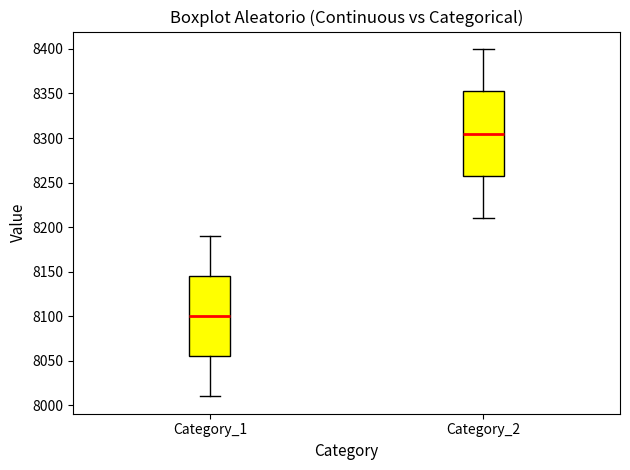

Reading left to right, read every box against the y-axis: the position of its median line, the range the box covers, and the ends of its whiskers. The values are not printed on the chart, so give them approximately, as read against the axis.

Category_1: median 8100, box 8055 to 8145, whiskers 8010 to 8190
Category_2: median 8305, box 8260 to 8355, whiskers 8210 to 8400